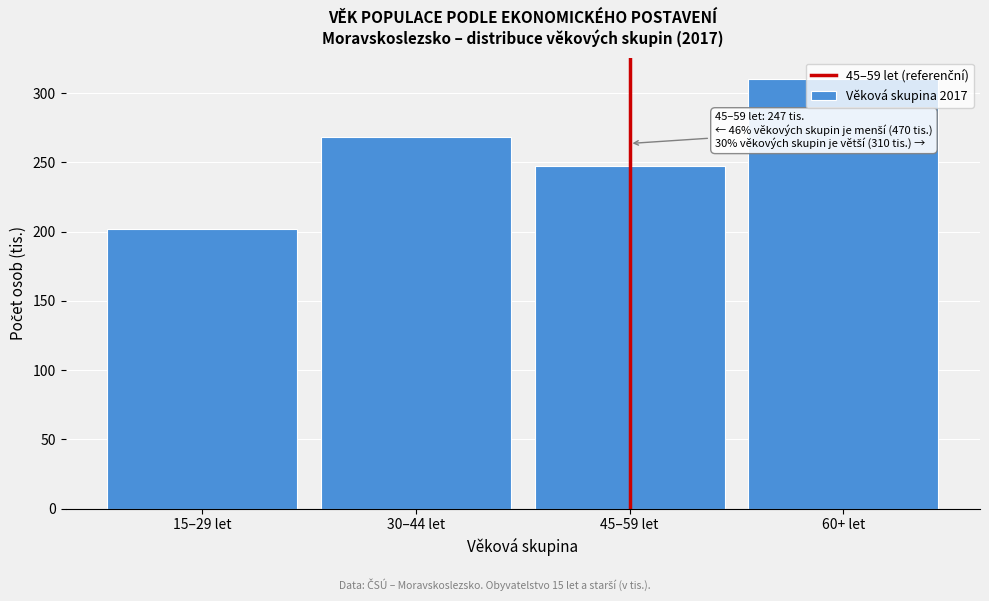

What is the difference between the values at 15–29 let and 45–59 let?

45.3